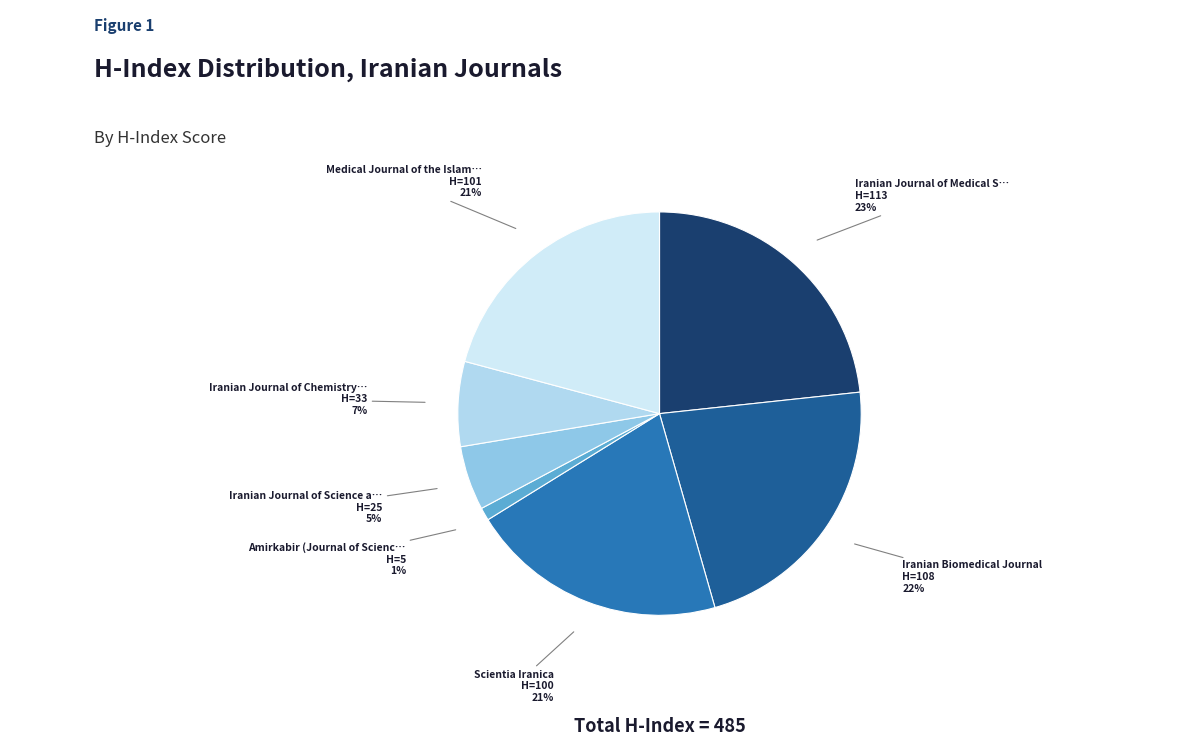

Does any single category account for the majority?

No